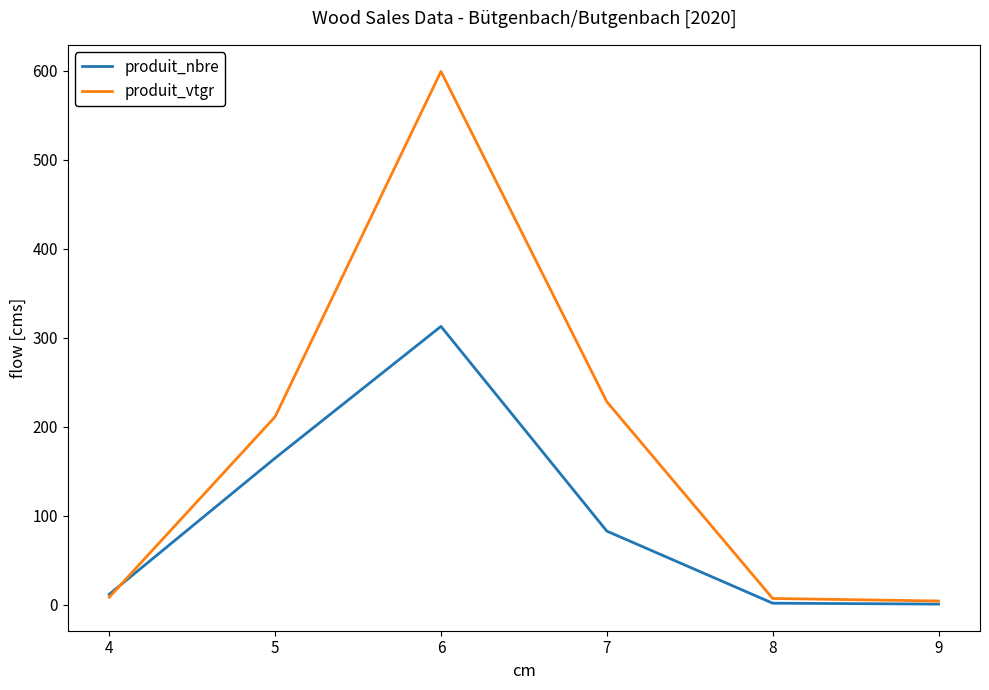

List the series in order of their overall mean, lowest first.

produit_nbre, produit_vtgr